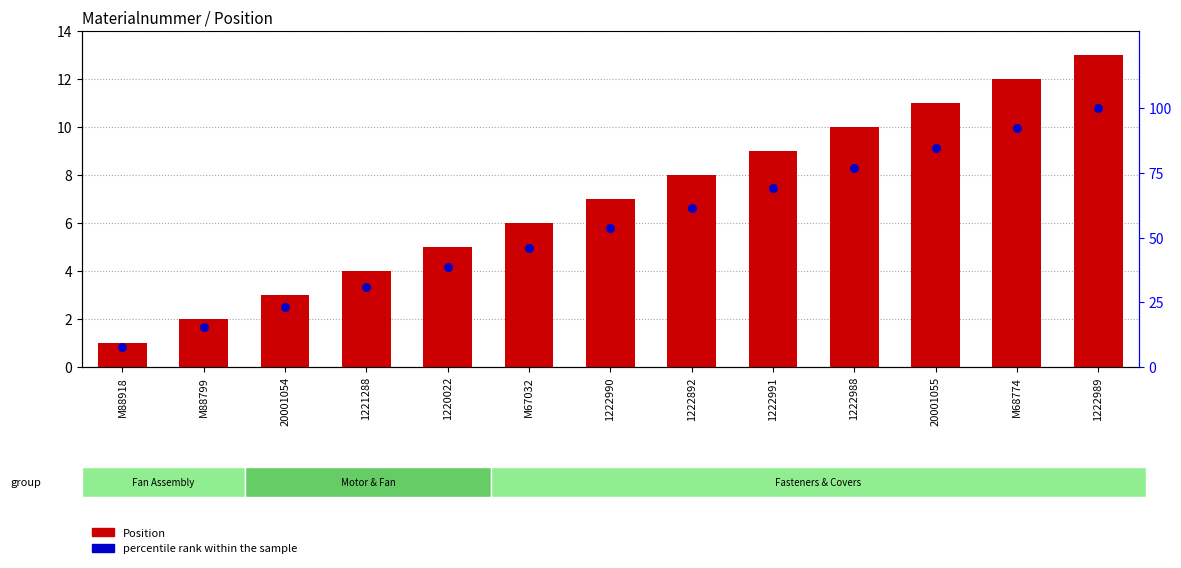

Which series reaches the minimum Y coordinate?

Position (count)